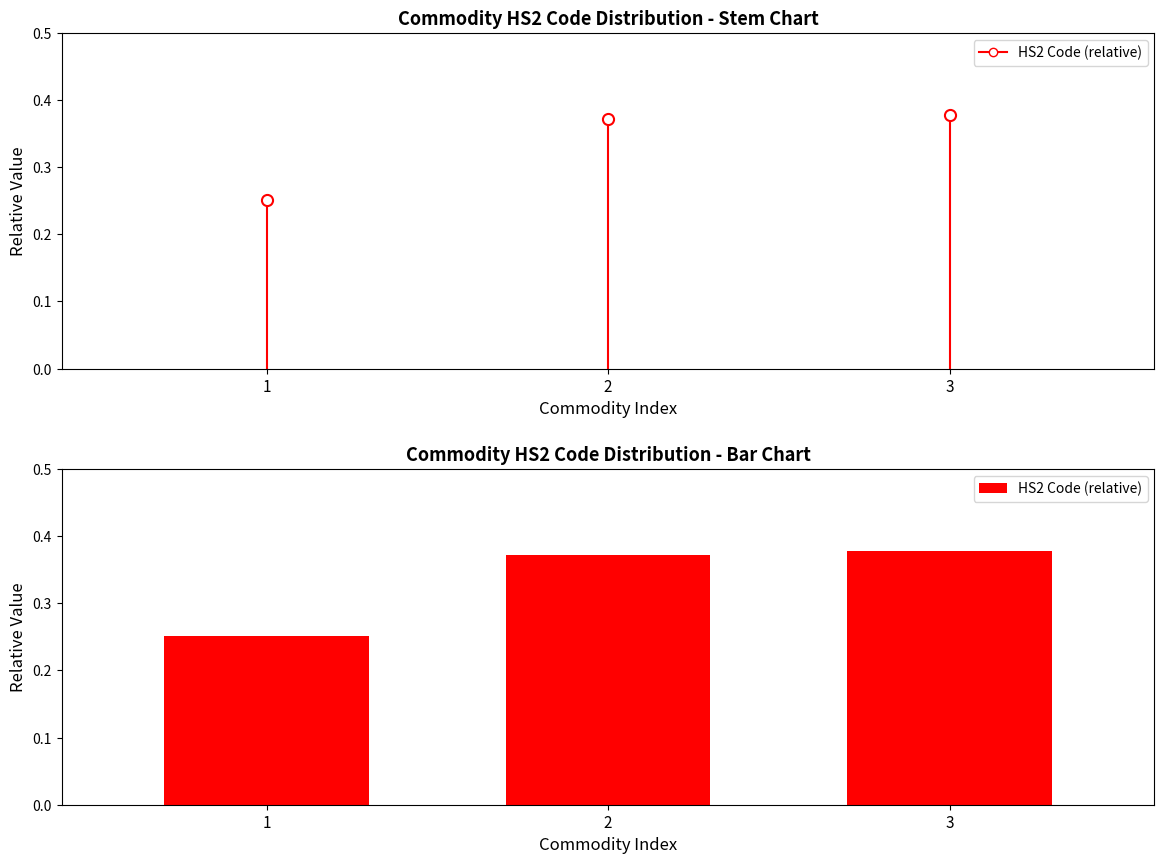

Count the values in the range 0 to 1.

3